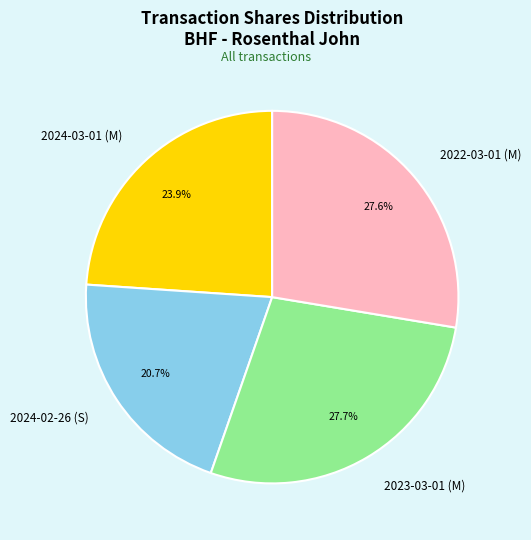

Does 2024-02-26 (S) account for over 50% of the chart?

No